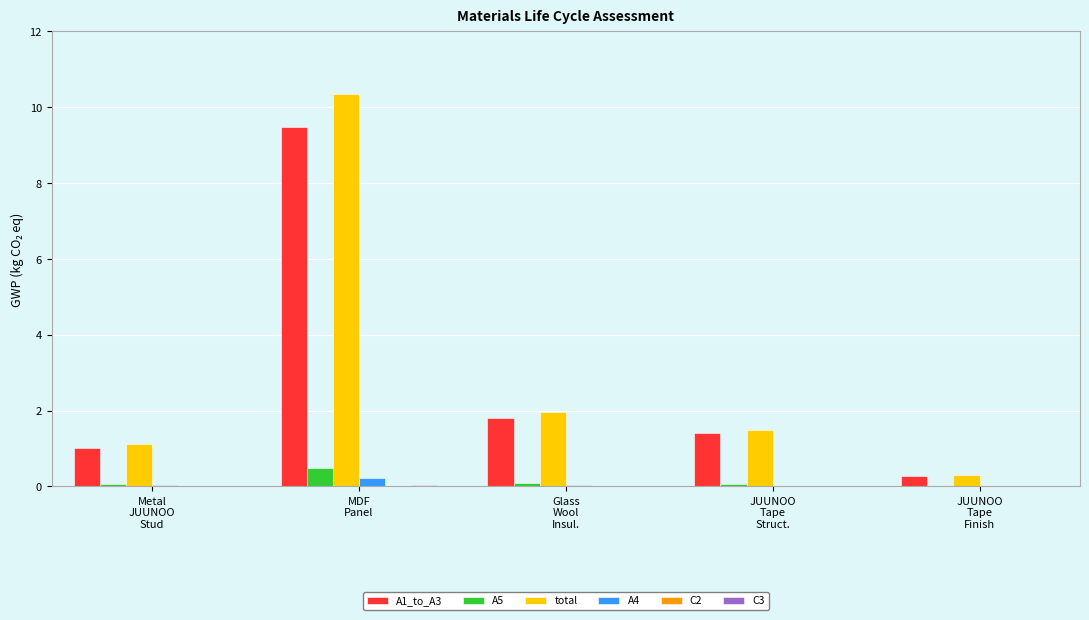

Which series has the largest total across all categories?

total